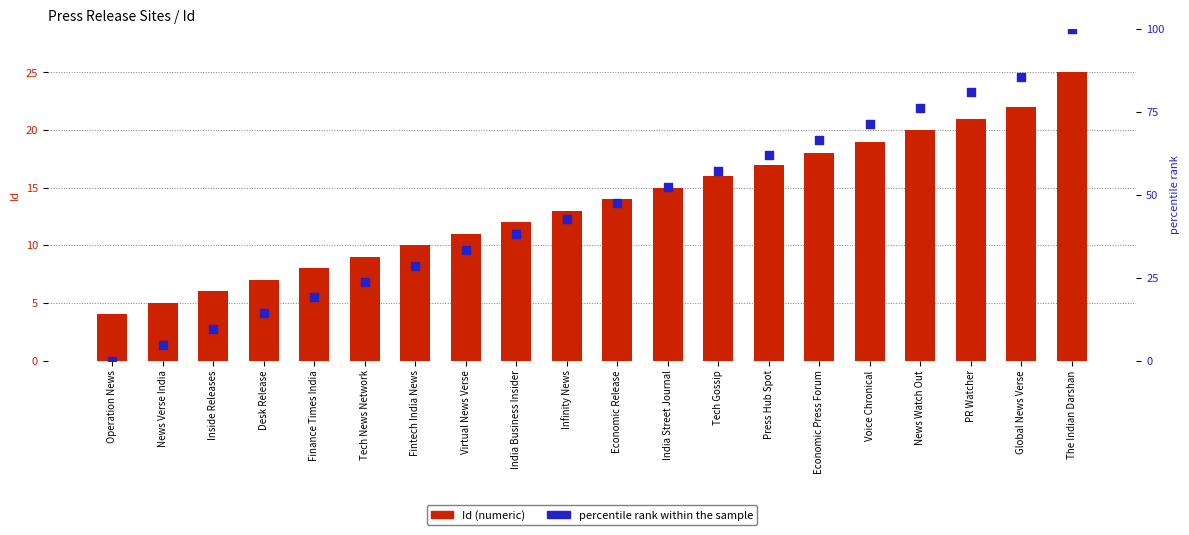

At which category is the sum across all series the highest?

The Indian Darshan